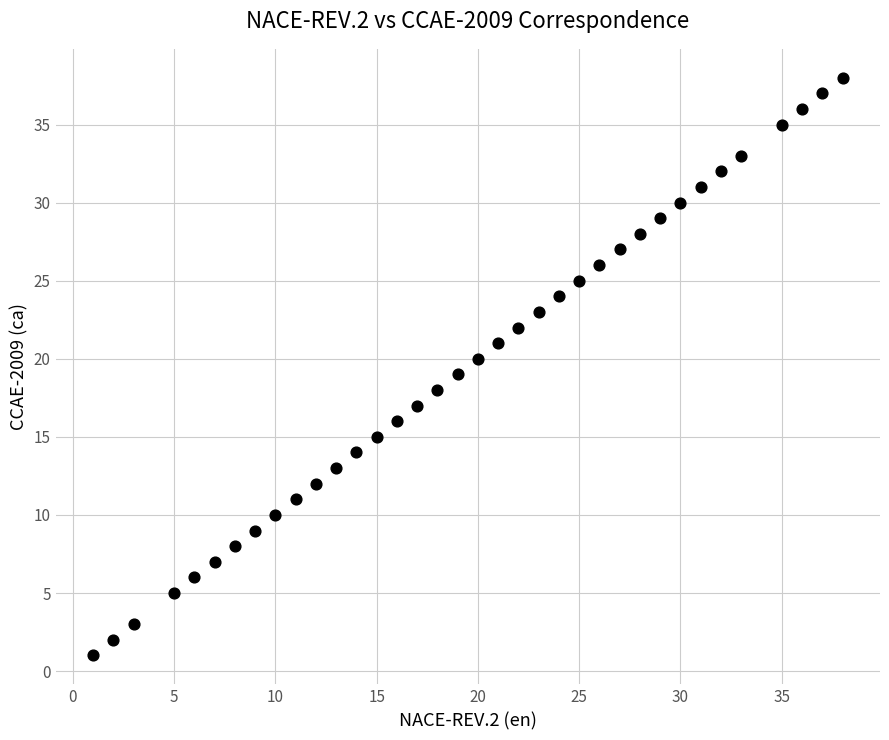

What is the range of X values (max minus min)?

37